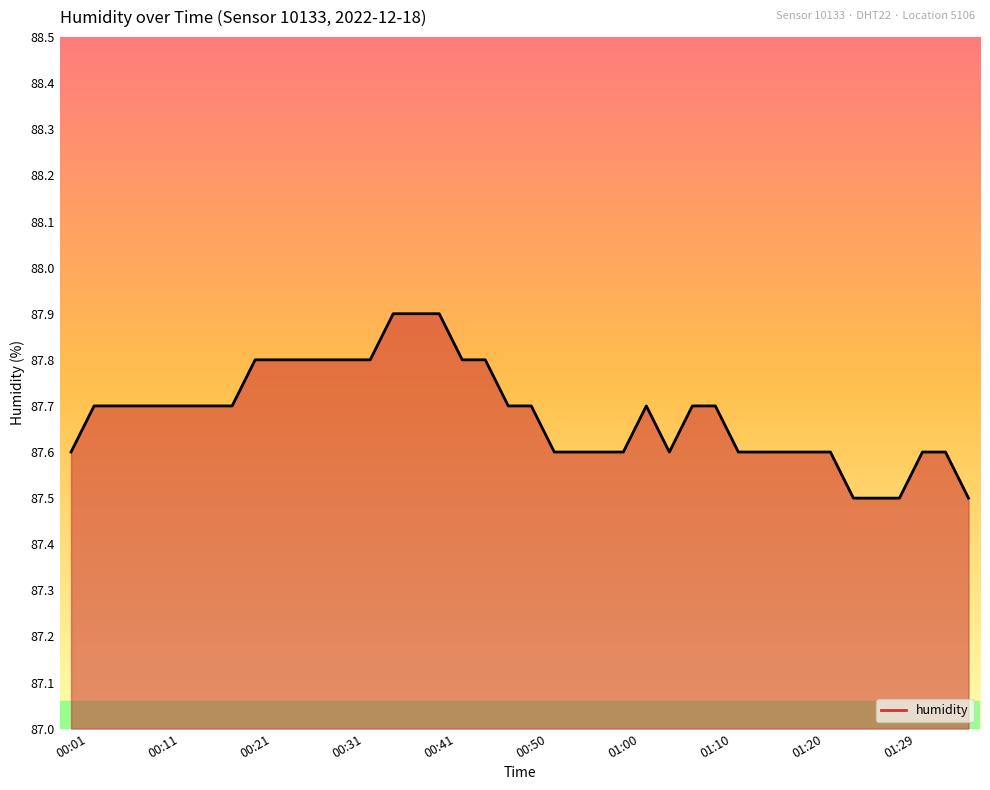

What is the maximum value shown in the chart?

87.9